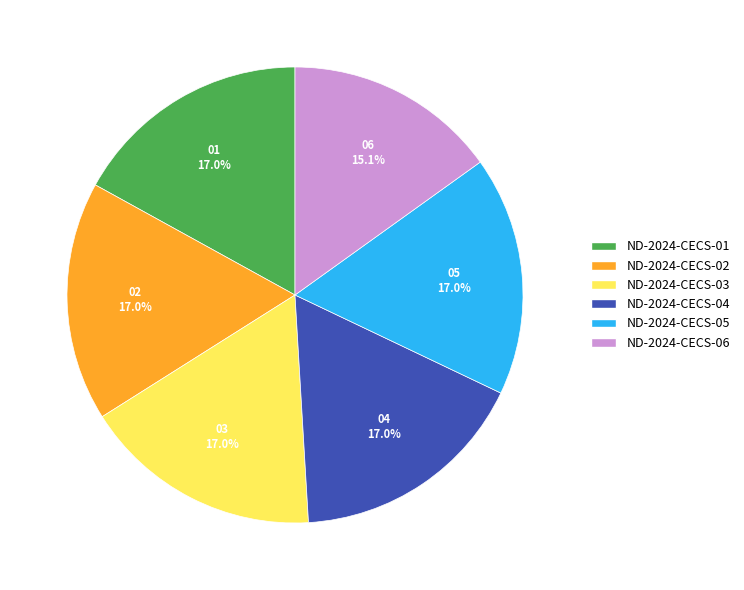

Which slice is the smallest?

ND-2024-CECS-06